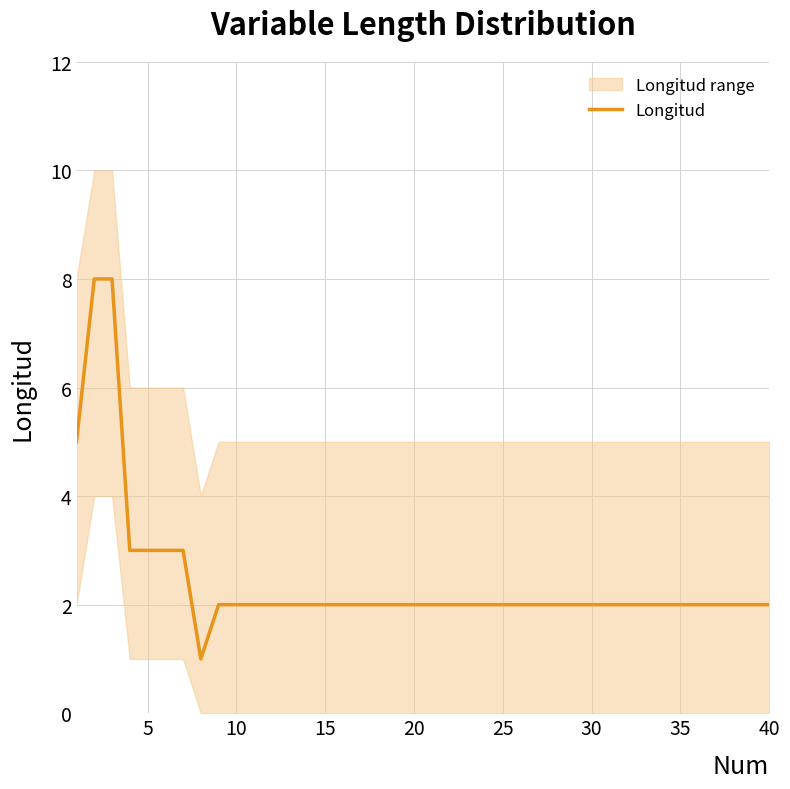

Is it true that the value at 10 is 3?

False